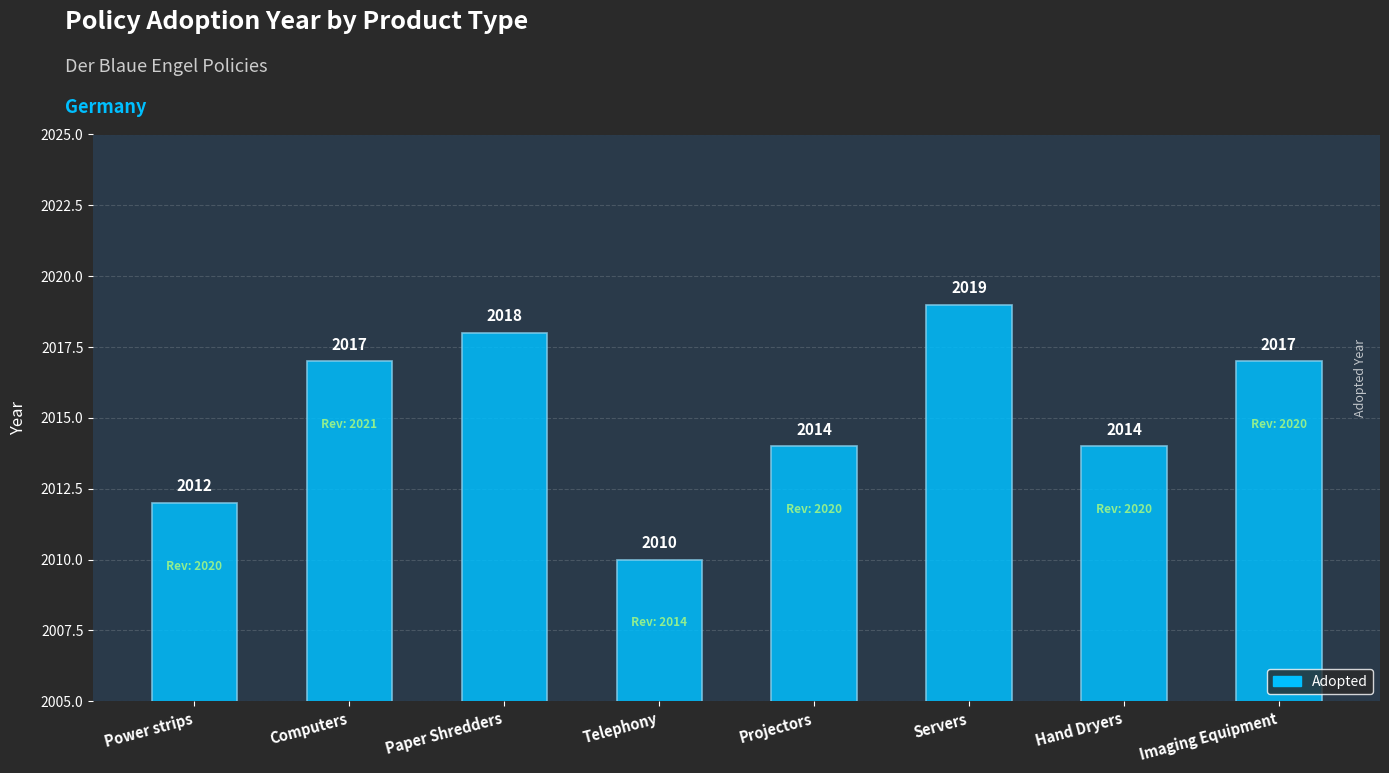

How many series are shown in this chart?

1